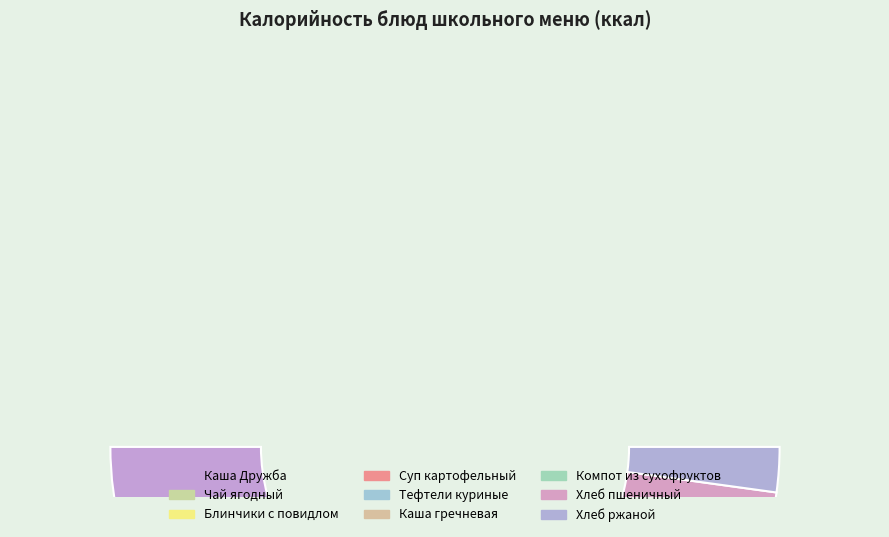

What is the change in value from Каша Дружба to Тефтели куриные?

+43.3